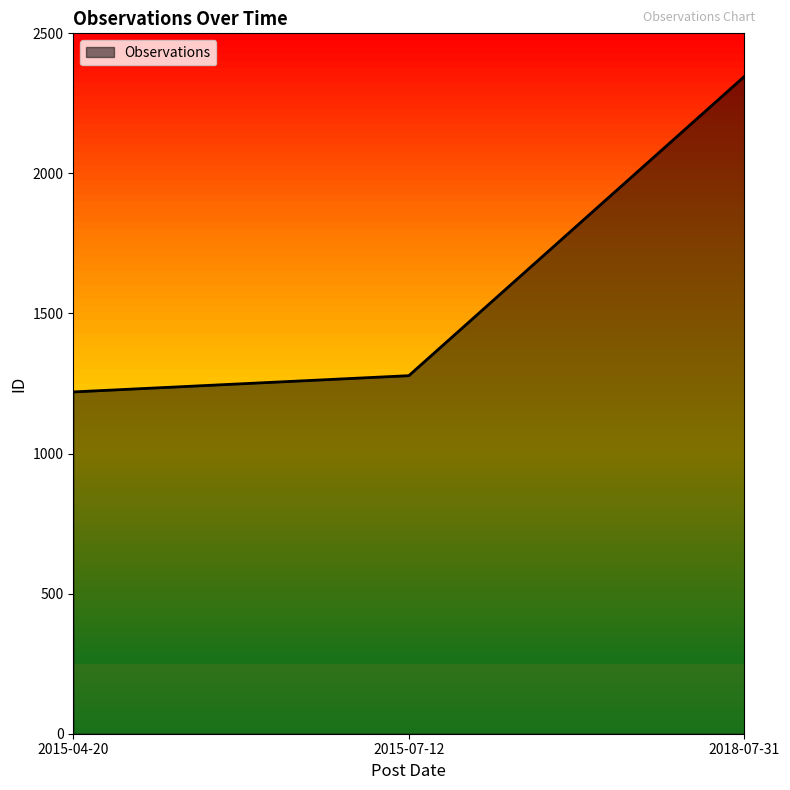

Which category has the lowest value across all series?

2015-04-20